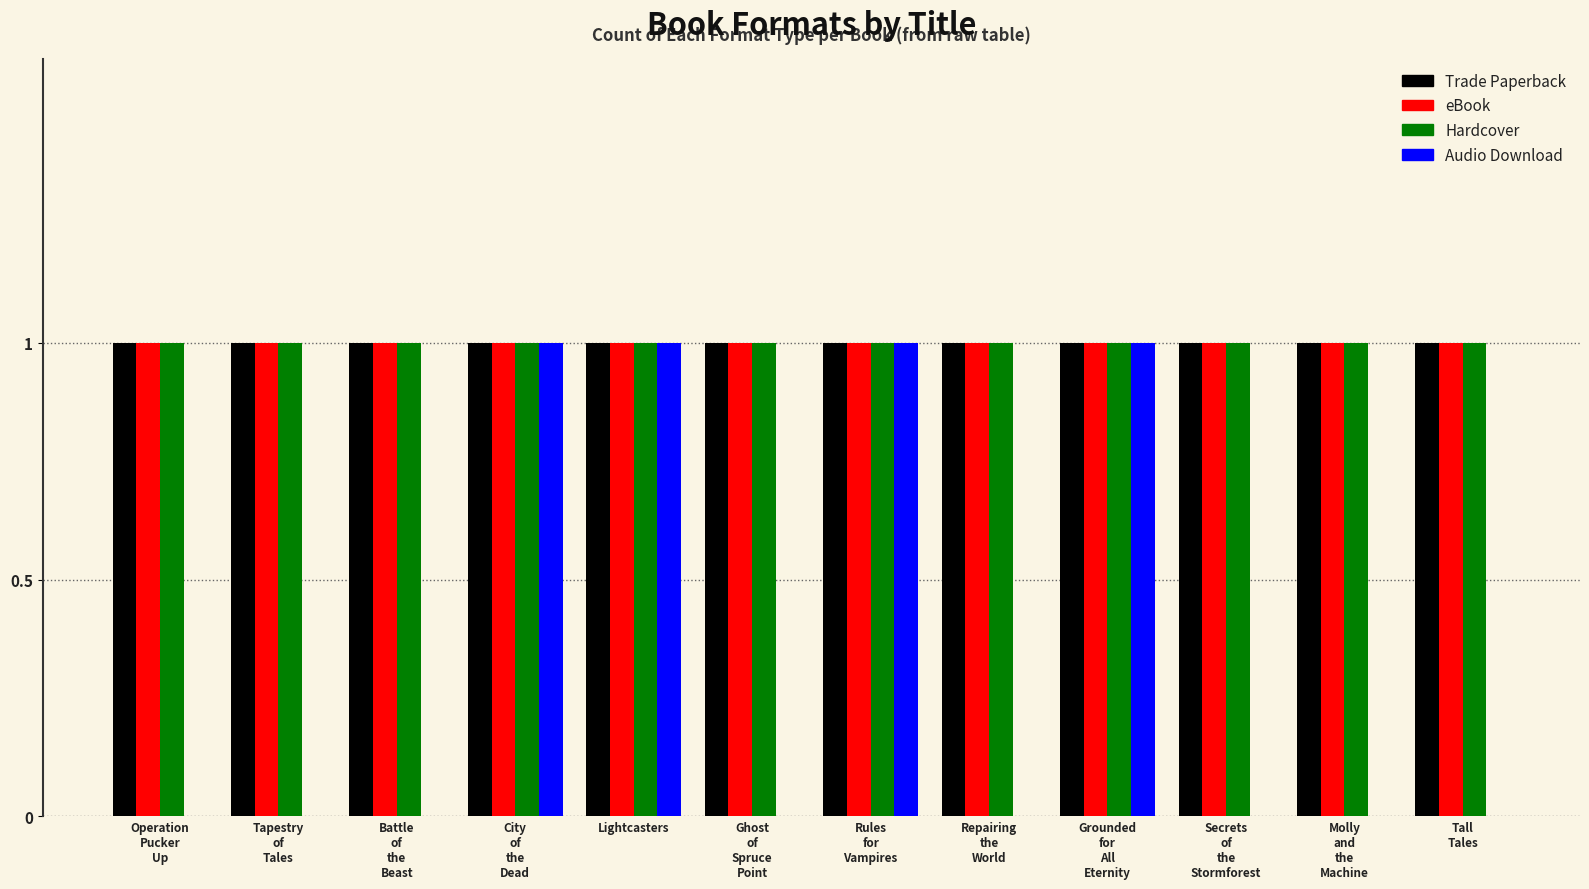

Are the bars grouped side by side (vs. stacked)?

Yes